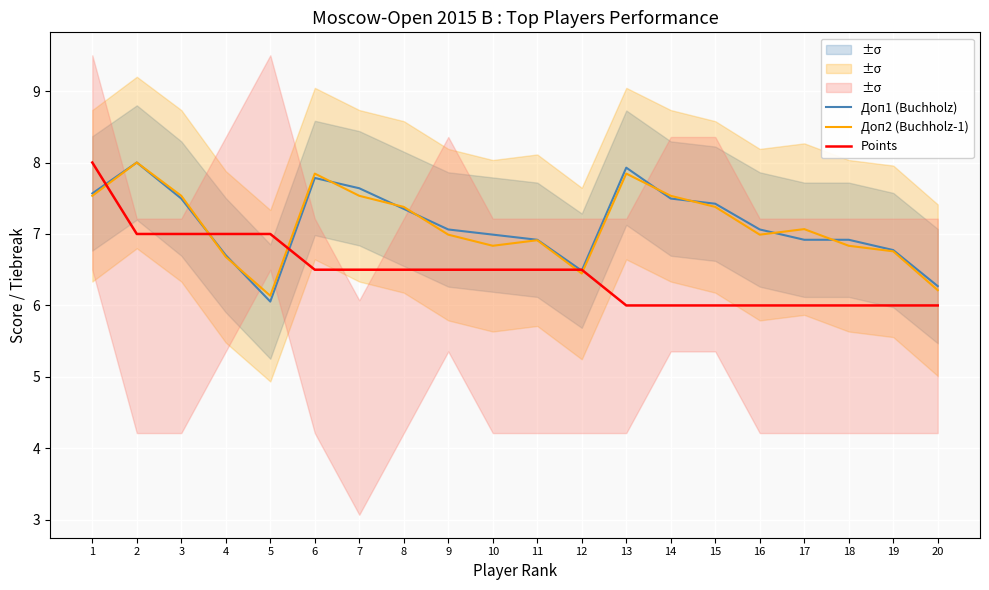

List the series in order of their peak value, highest first.

Доп1 (Buchholz), Доп2 (Buchholz-1), Points